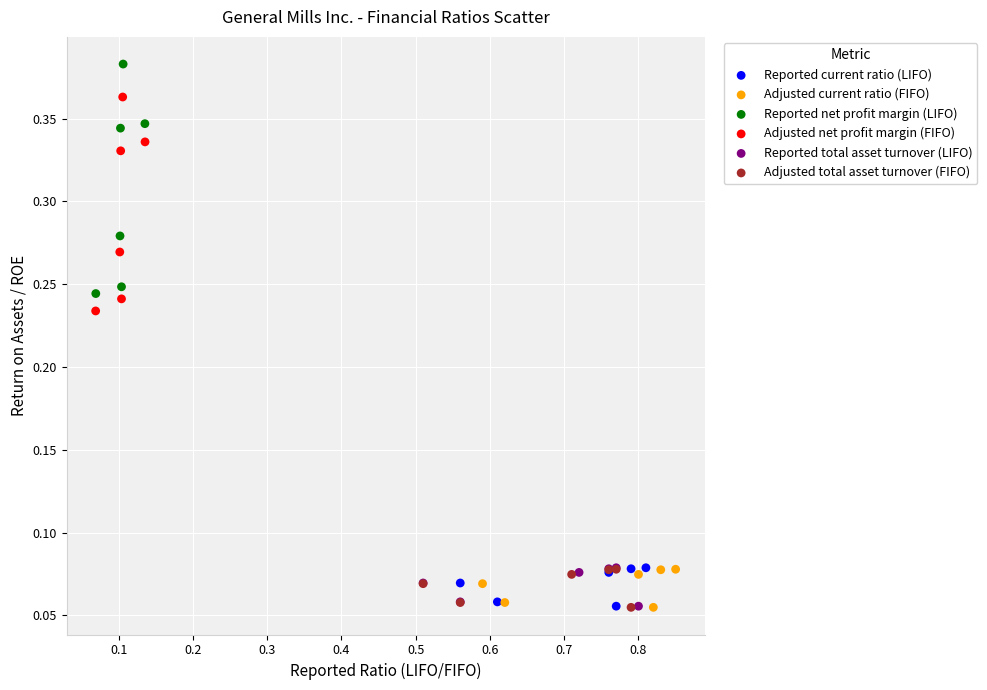

Which series has the largest Y range (max minus min)?

Reported net profit margin (LIFO)